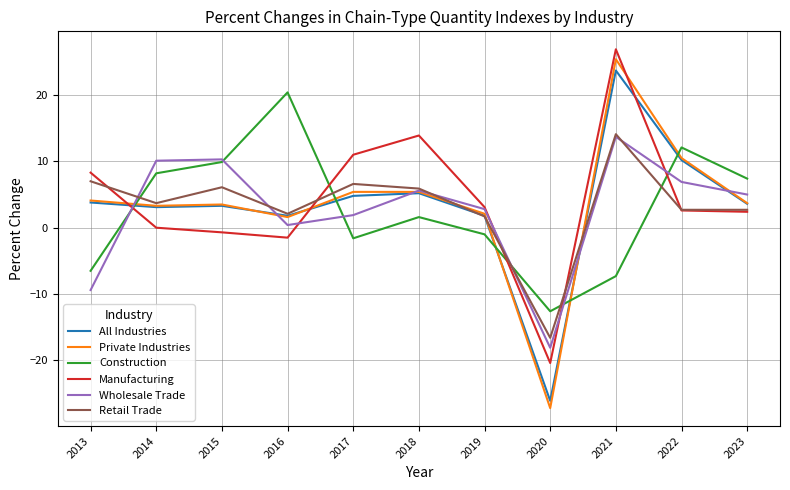

How many times do All Industries and Manufacturing cross each other?

3